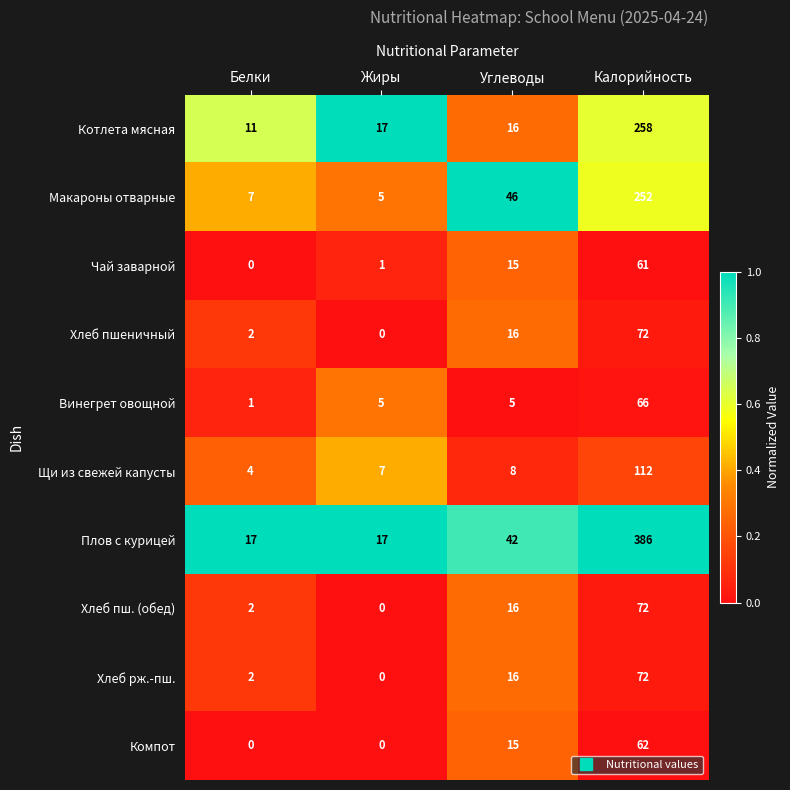

At which label is Хлеб рж.-пш. closest to 36?

Углеводы